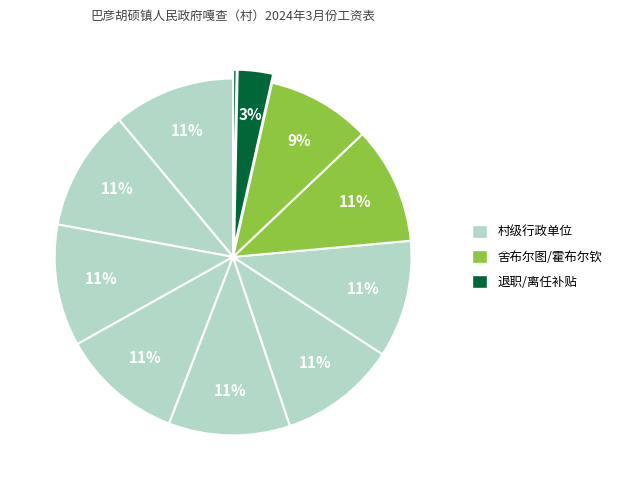

Count the number of slices in the pie.

11